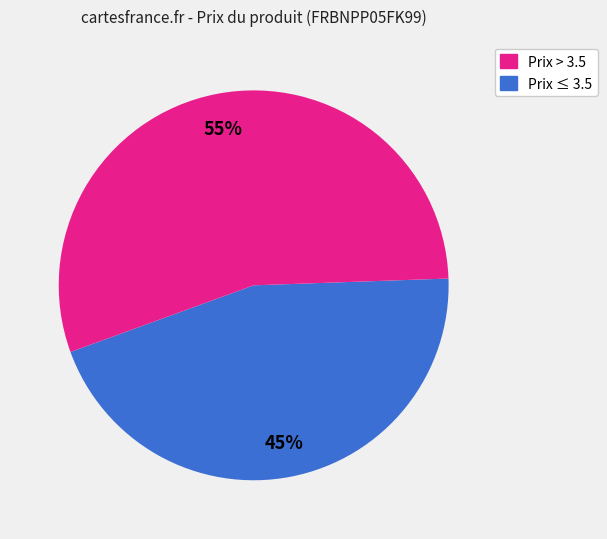

Count the number of slices in the pie.

2